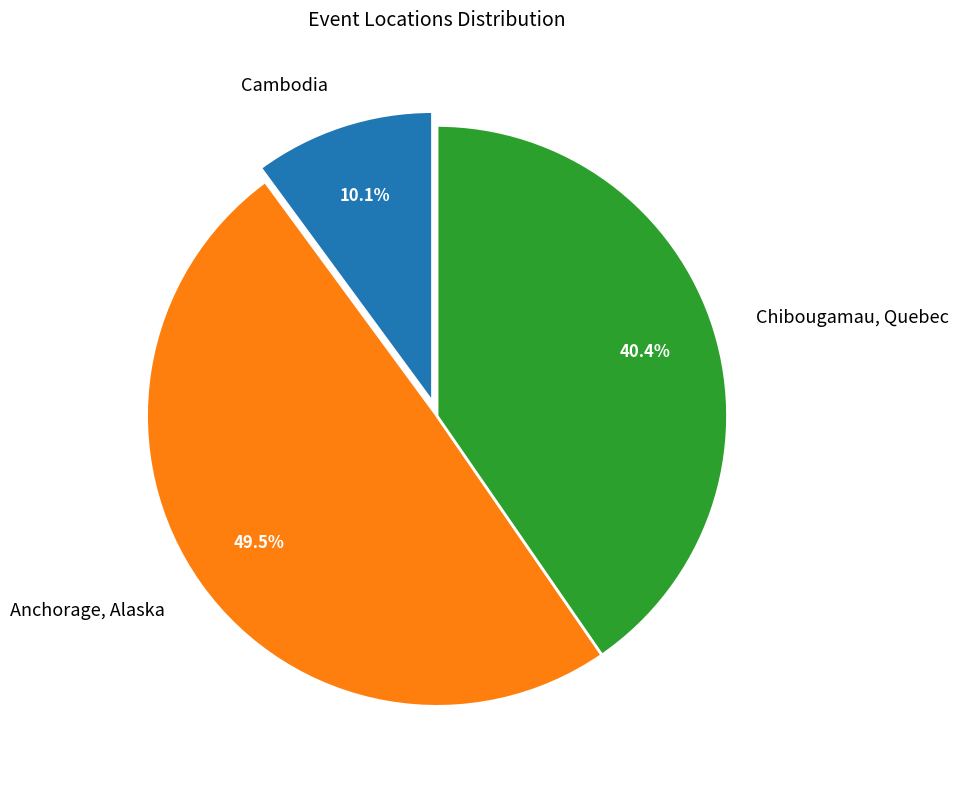

True or false: Chibougamau, Quebec accounts for 40% of the total.

True